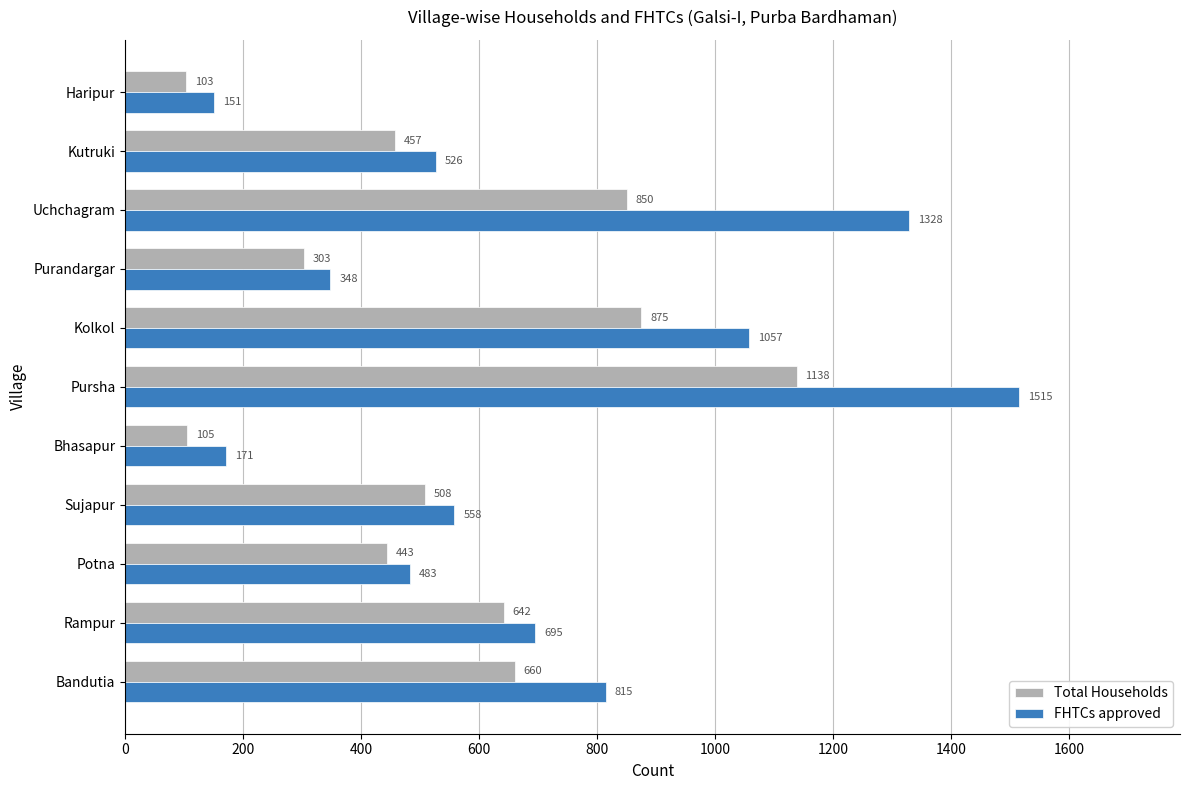

What is the sum of the FHTCs approved values at Purandargar and Rampur?

1043